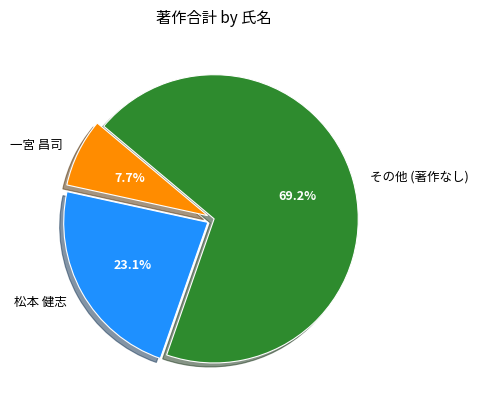

How many slices are in this pie chart?

3